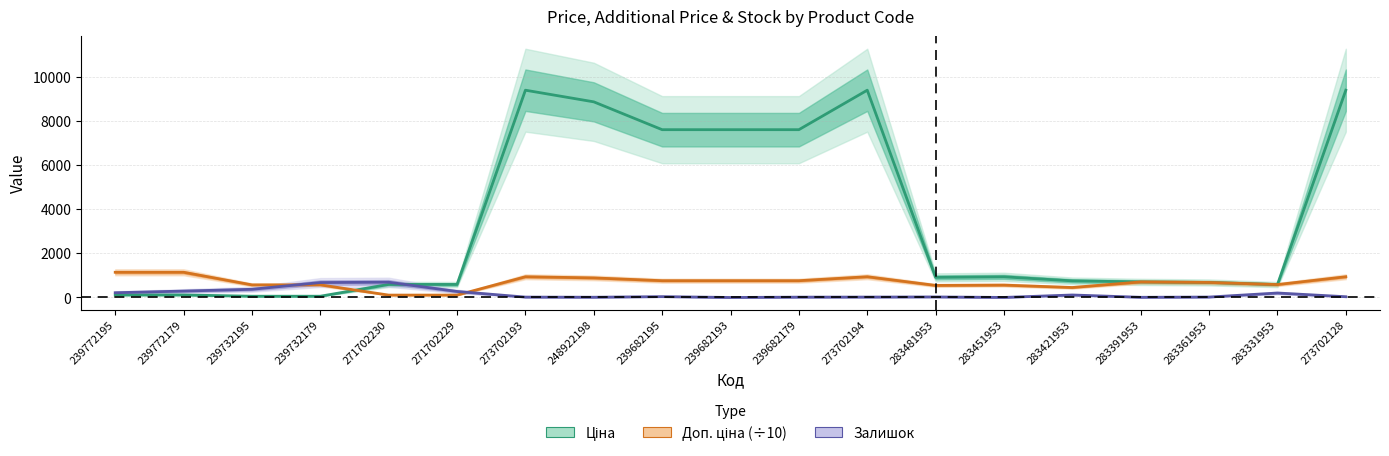

What are all the series names shown in the legend?

Ціна, Доп. ціна (÷10), Залишок